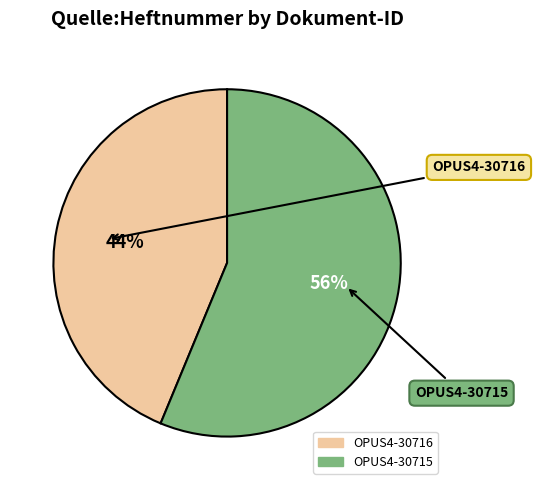

True or false: OPUS4-30716 accounts for 33% of the total.

False